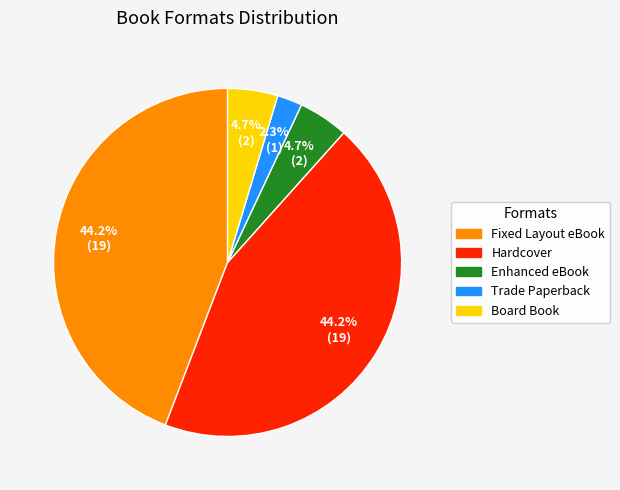

Is there any slice that represents more than half of the pie?

No